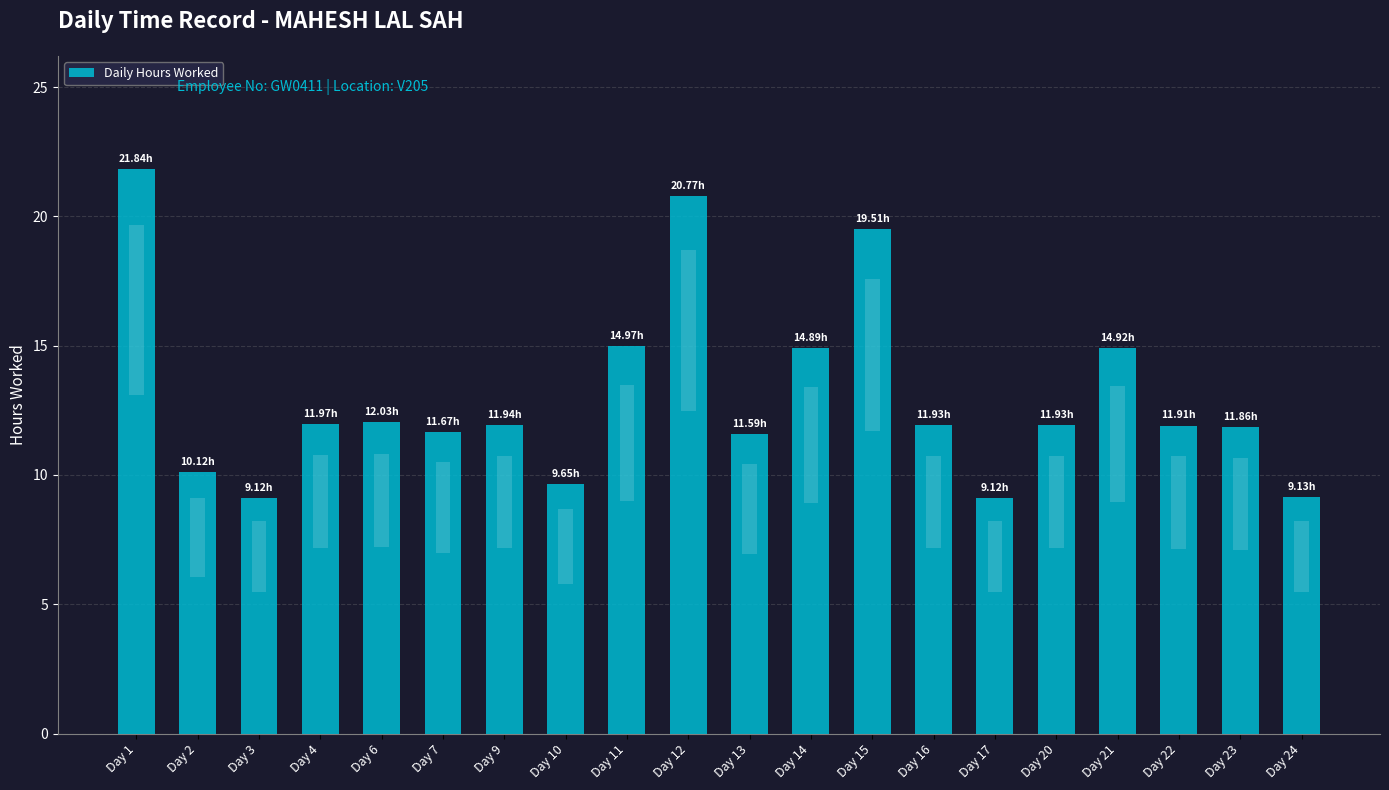

The chart shows a value of 12.0 at Day 4. True or false?

True